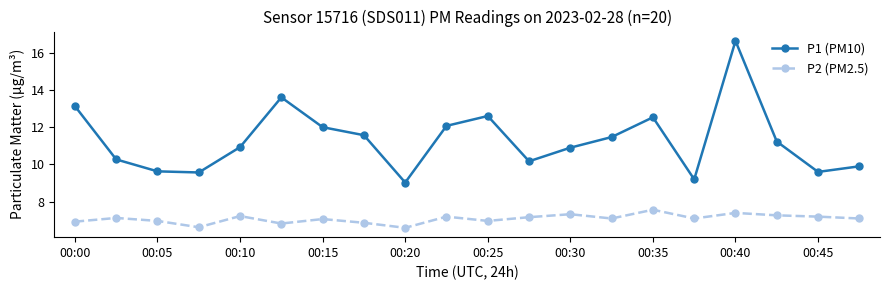

What is the maximum value for P1 (PM10)?

16.6